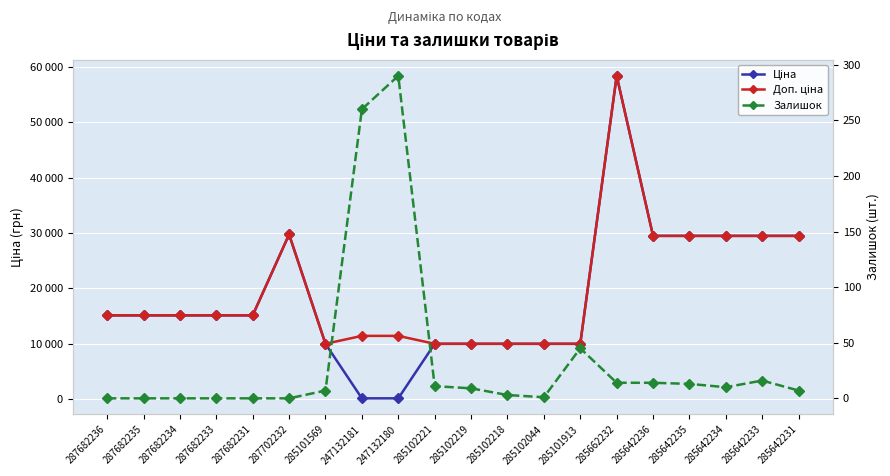

At 285102044, list the series in order from smallest to largest.

Залишок, Ціна, Доп. ціна